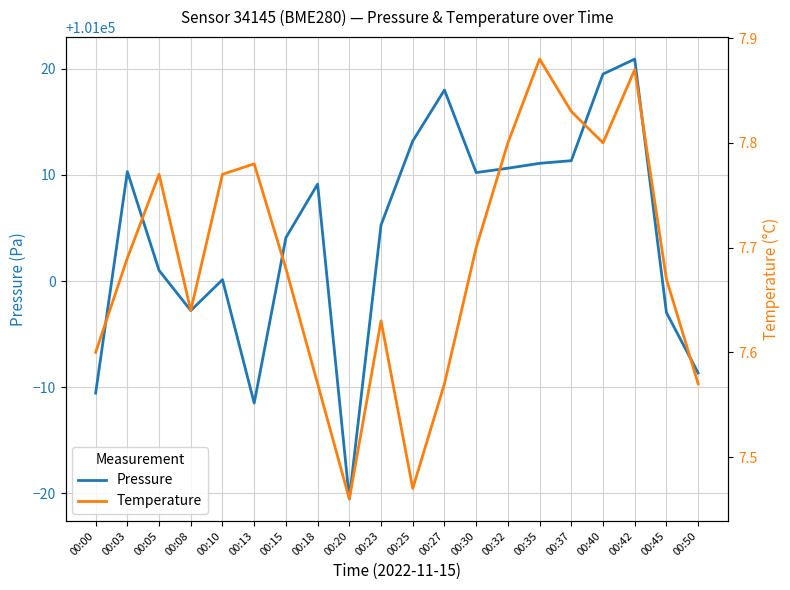

Between 00:27 and 00:30, which series saw the biggest shift?

Pressure